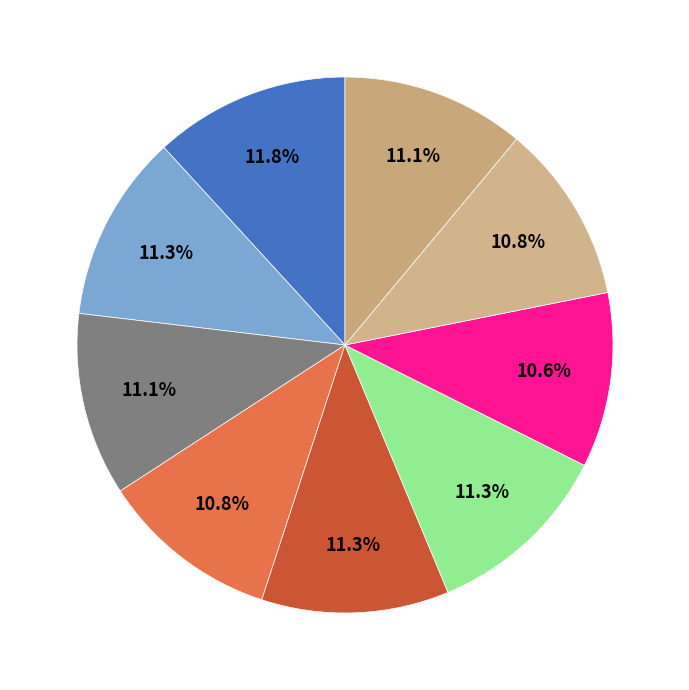

Count the number of slices in the pie.

9